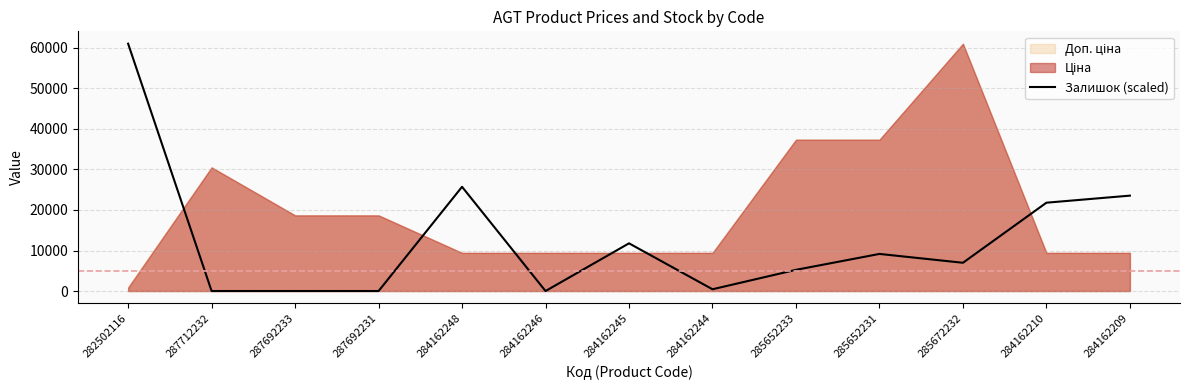

Reading left to right, transcribe all the data shown in this chart.

61024.7	0.0	0.0	0.0	25717.6	0.0	11769.0	435.9	5230.7	9153.7	6974.3	21794.5	23538.1